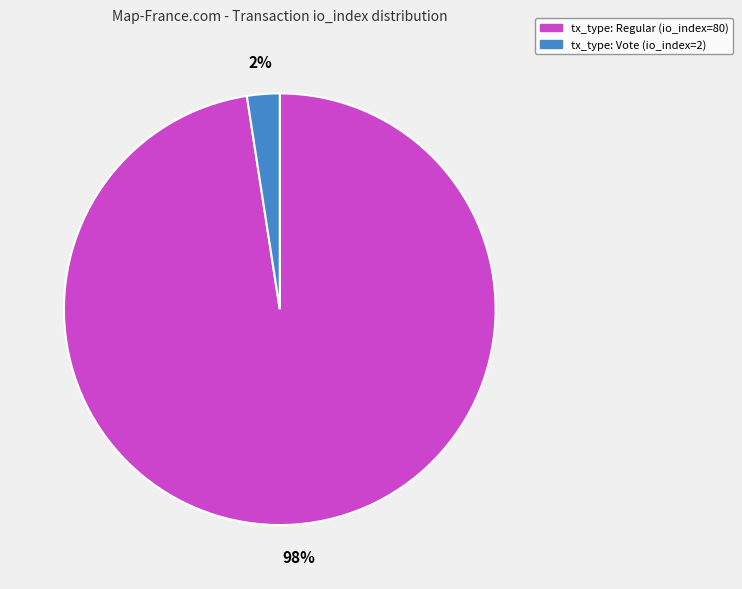

To the nearest percent, what is the average slice percentage?

50%